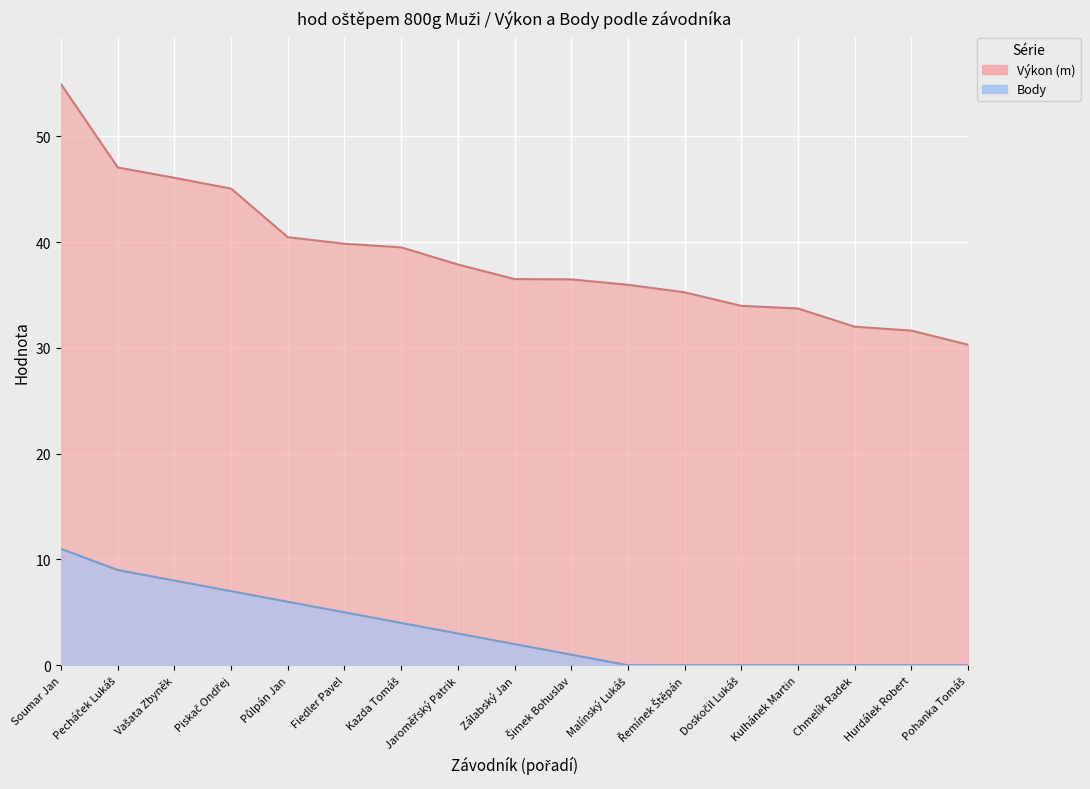

The value of Výkon at Pecháček Lukáš is 73.5. True or false?

False